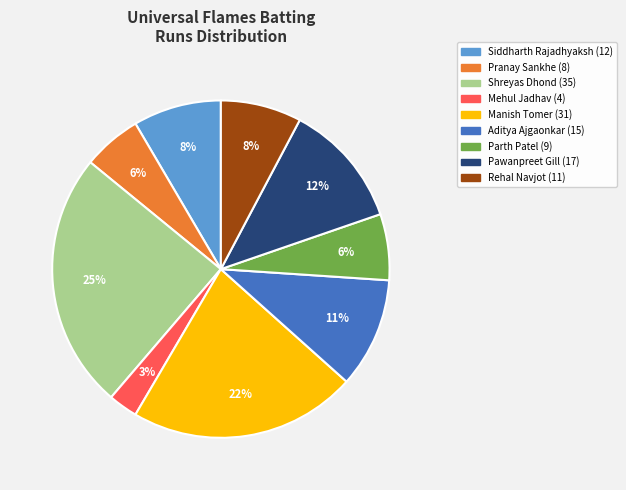

To the nearest percent, what percentage of the pie is Rehal Navjot?

8%